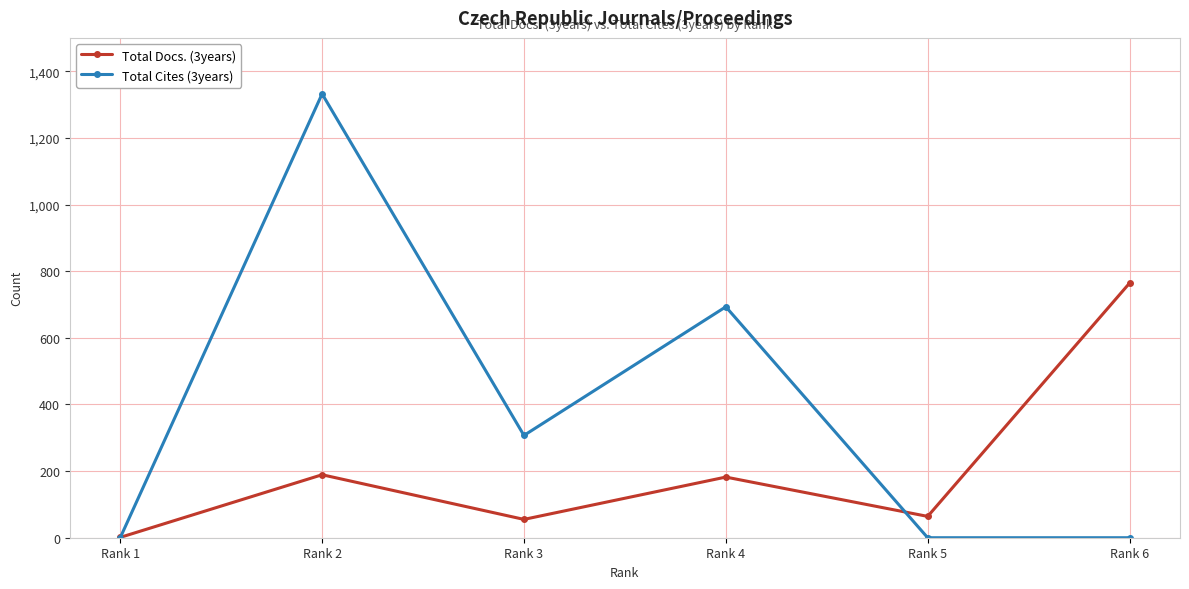

What are all the series names shown in the legend?

Total Docs. (3years), Total Cites (3years)